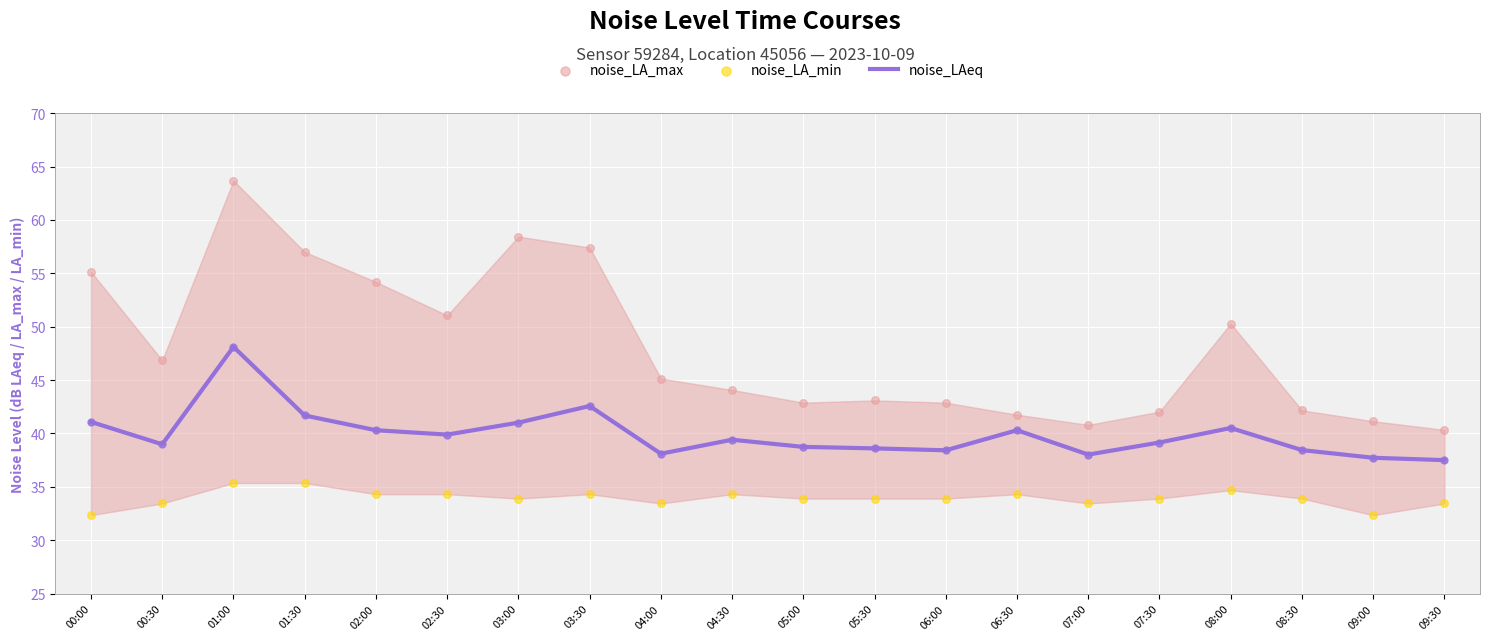

What is the total value across all series at 06:30?

116.4